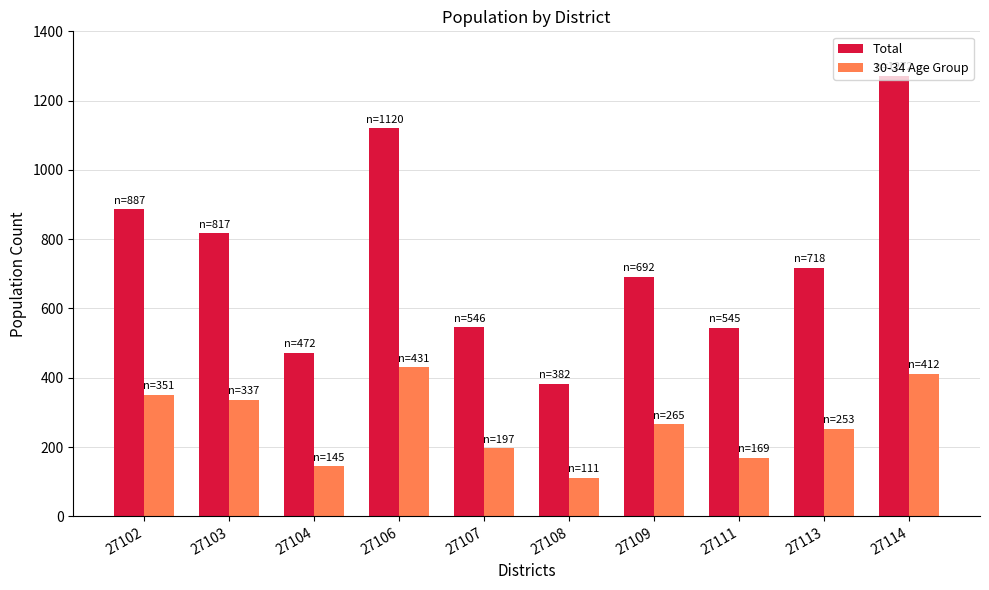

What is the maximum value for 30-34 Age Group?

431